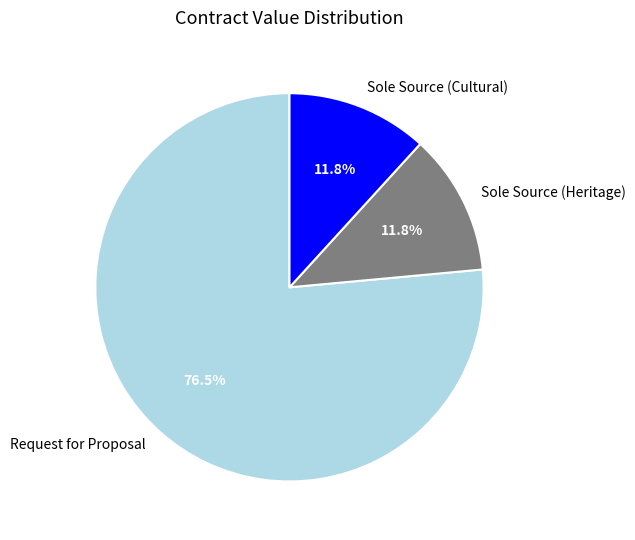

What is the ratio of the value at Sole Source (Heritage) to the value at Sole Source (Cultural)?

1.0